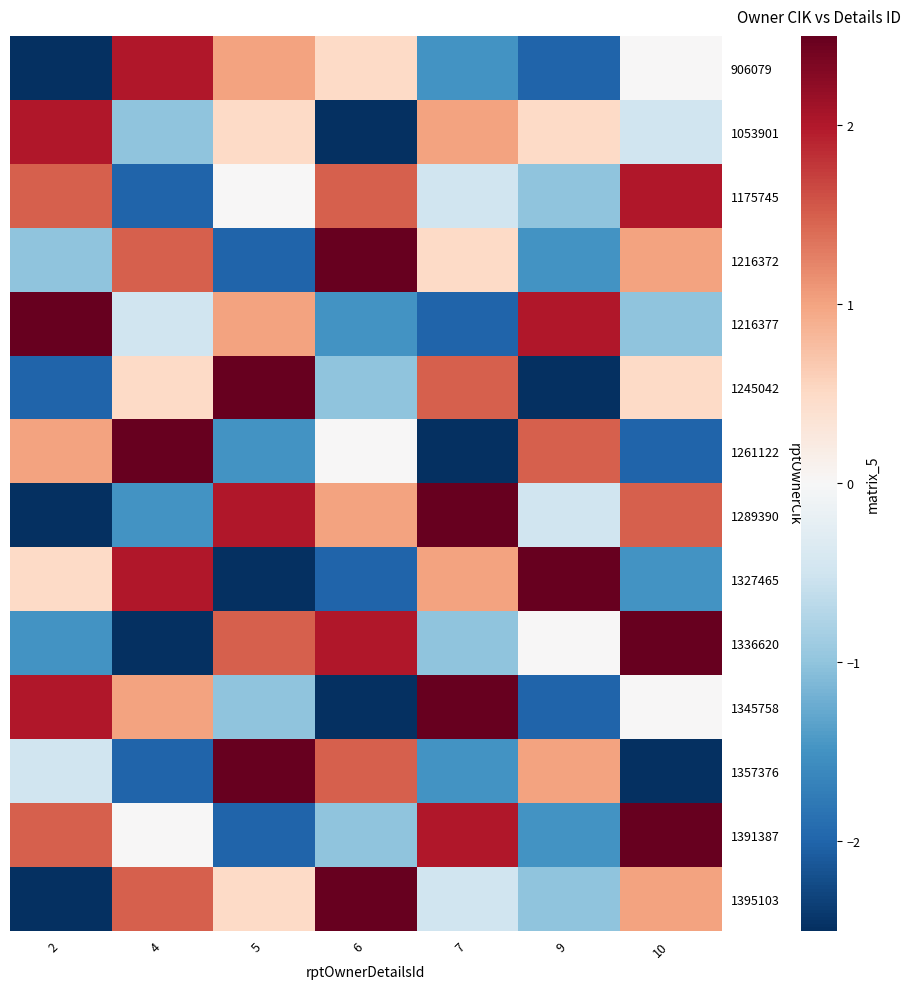

Between 2 and 6, which series saw the biggest shift?

1395103